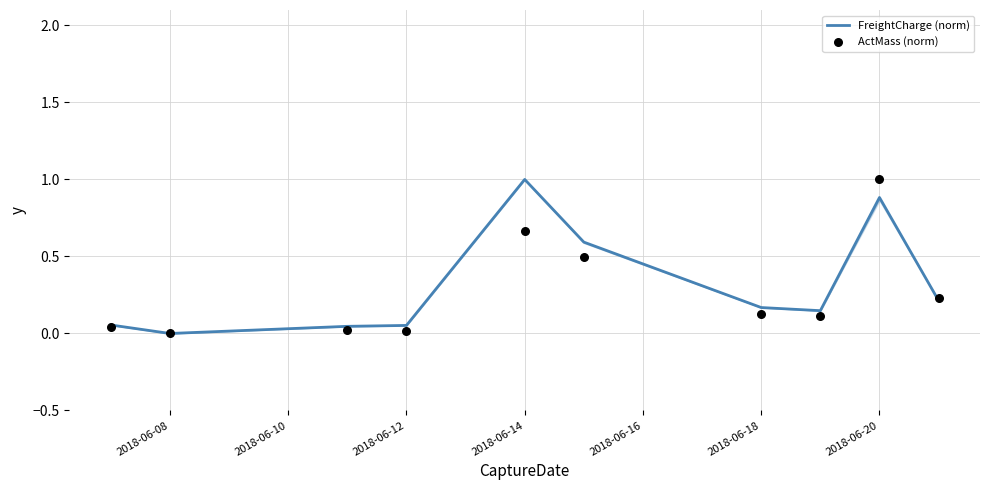

Which series reaches the maximum Y coordinate?

FreightCharge (norm)